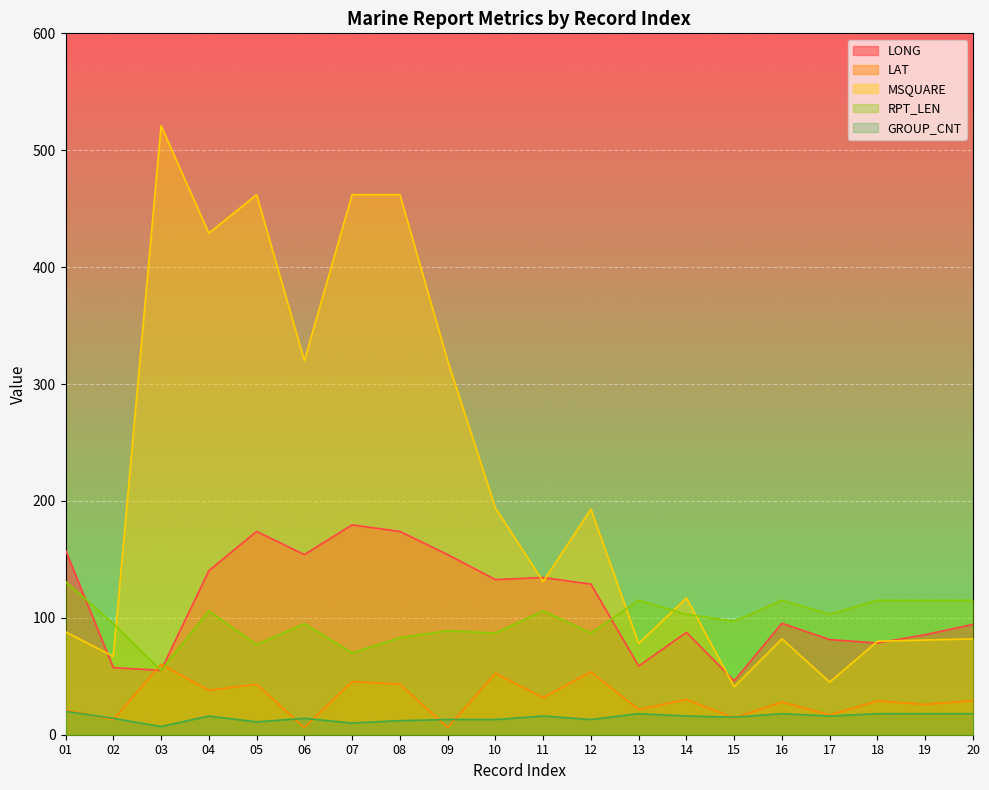

True or false: GROUP_CNT has more than 0 interior local peaks.

True